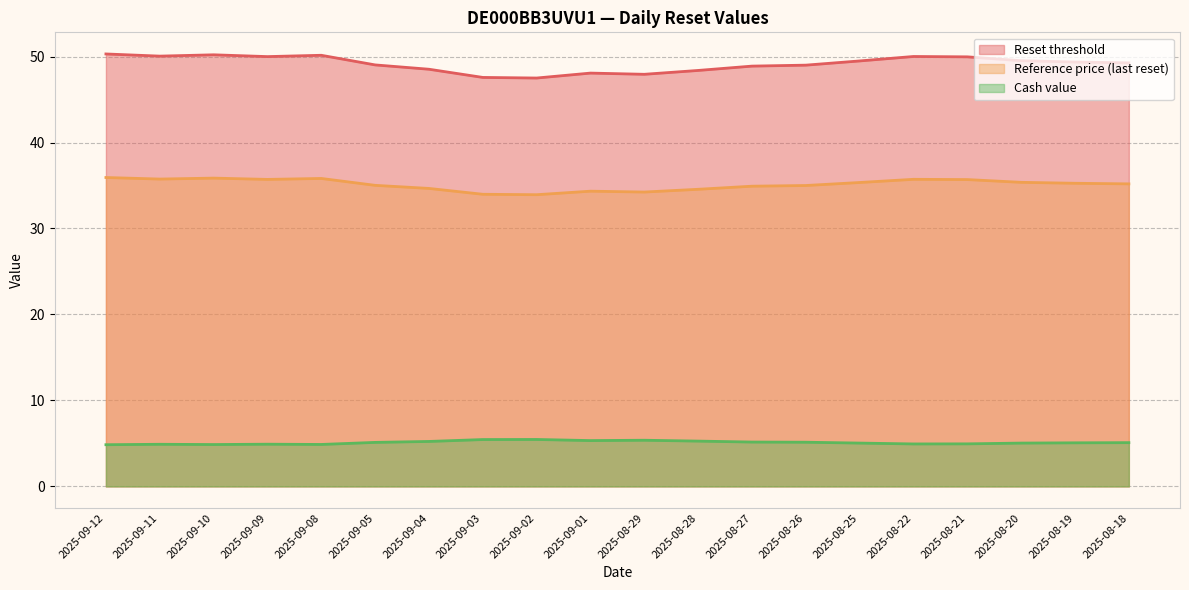

True or false: Reference price (last reset) and Reset threshold cross at least once.

False